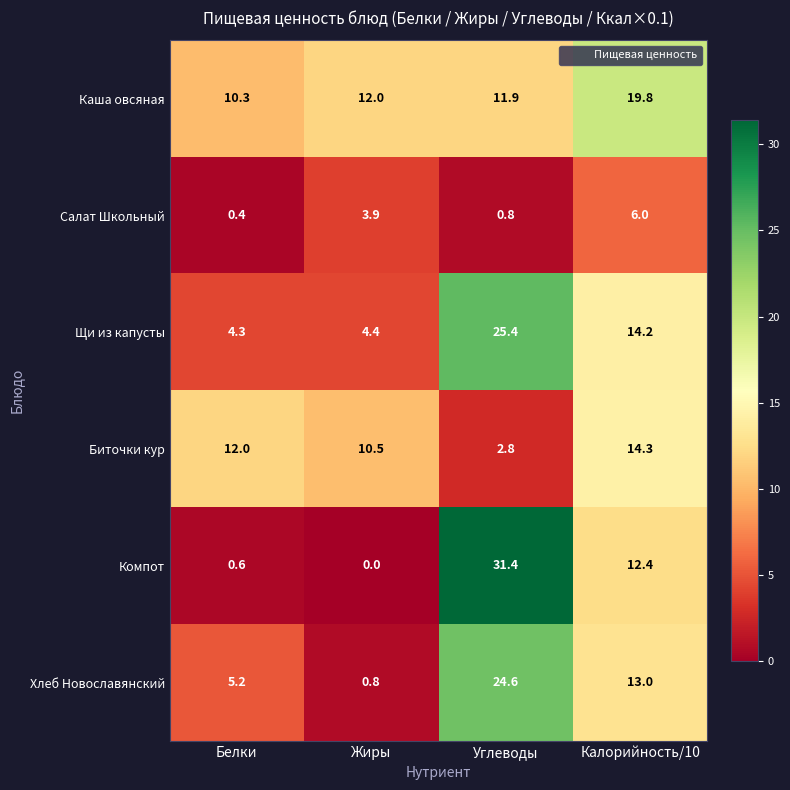

Rank the series at Белки from highest to lowest value.

Биточки кур, Каша овсяная, Хлеб Новославянский, Щи из капусты, Компот, Салат Школьный